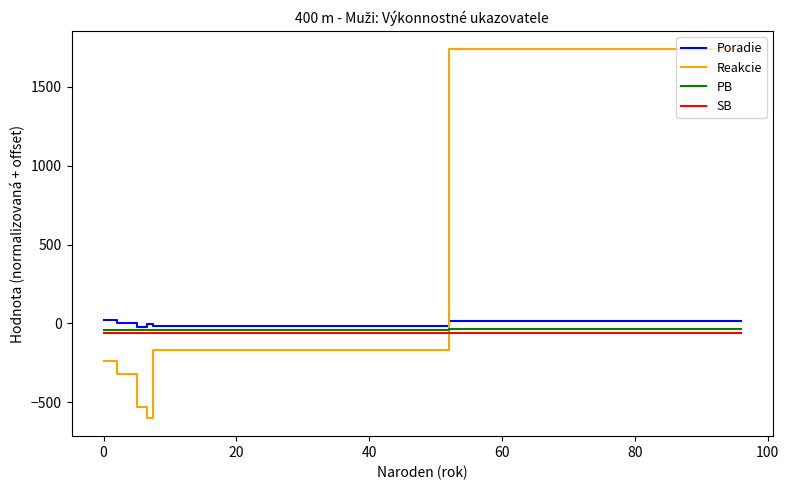

Does the chart have visible grid lines?

No